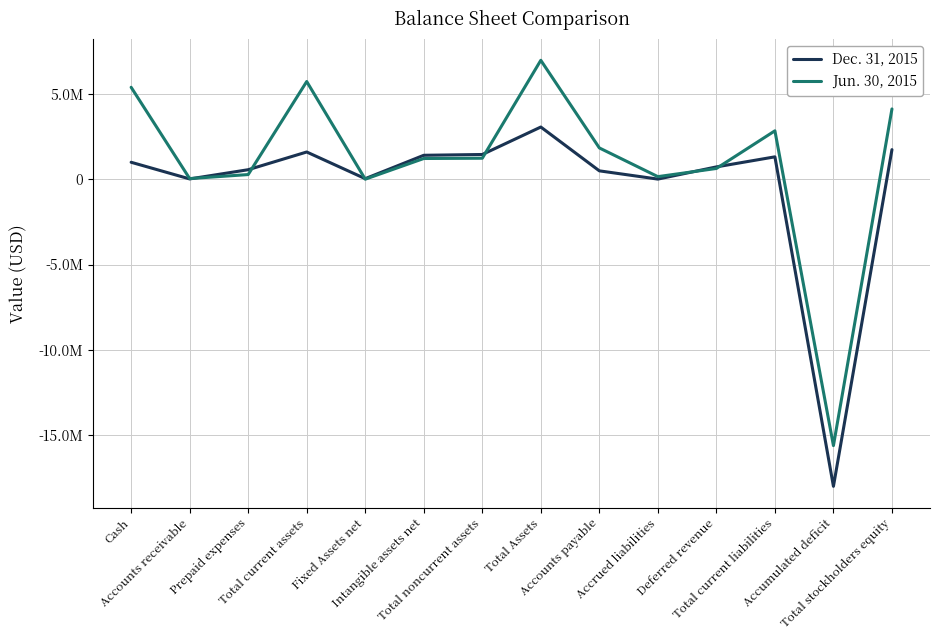

Which series has the largest total across all categories?

Jun. 30, 2015